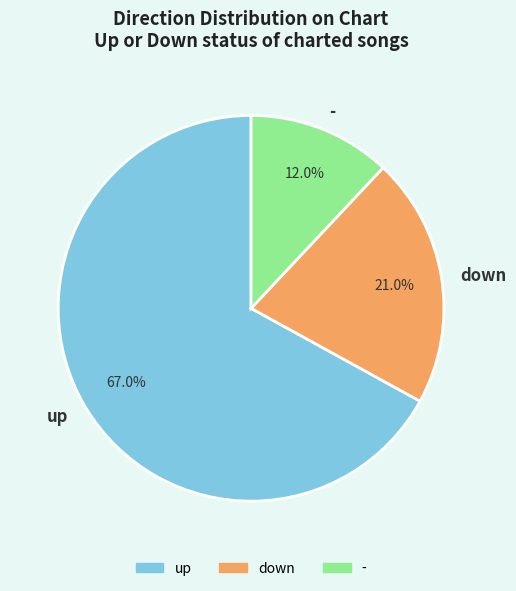

Rank the categories by value from lowest to highest.

-, down, up